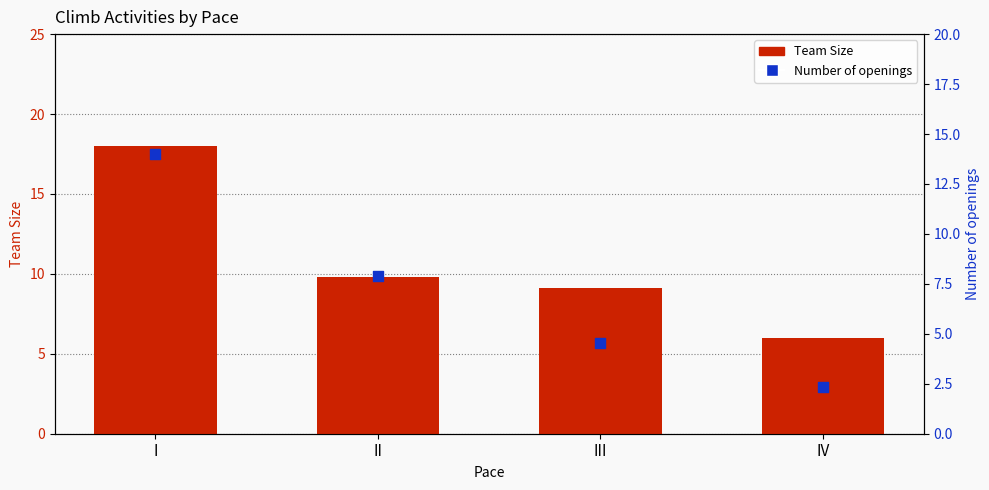

Which series has the widest spread of Y values?

Team Size